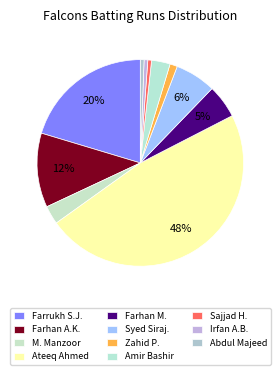

How many segments does this pie chart have?

11